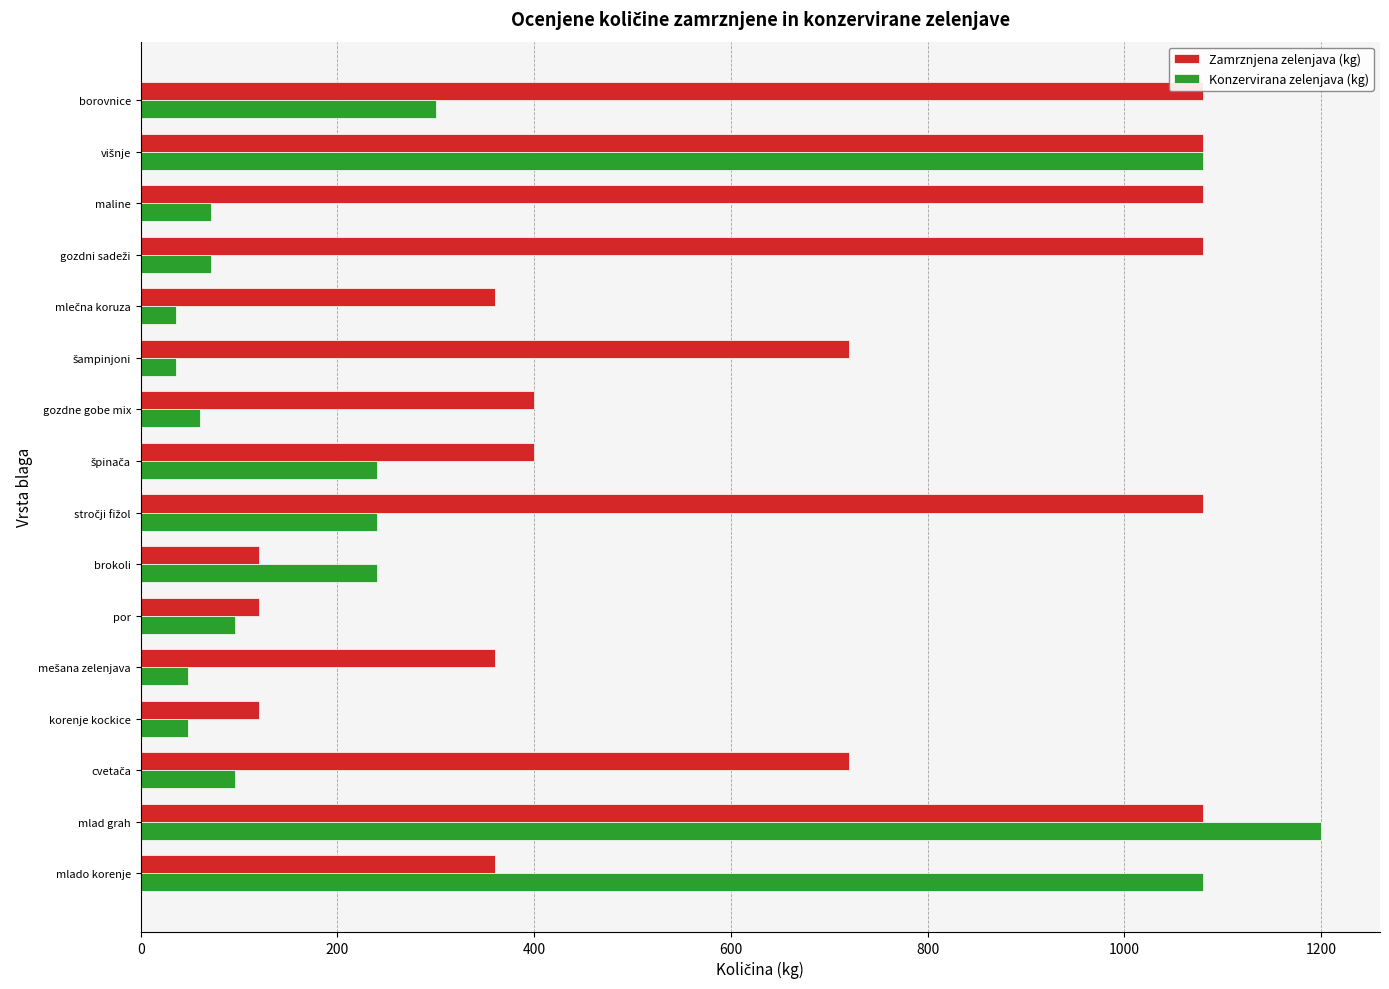

Which series has the largest total across all categories?

Zamrznjena zelenjava (kg)